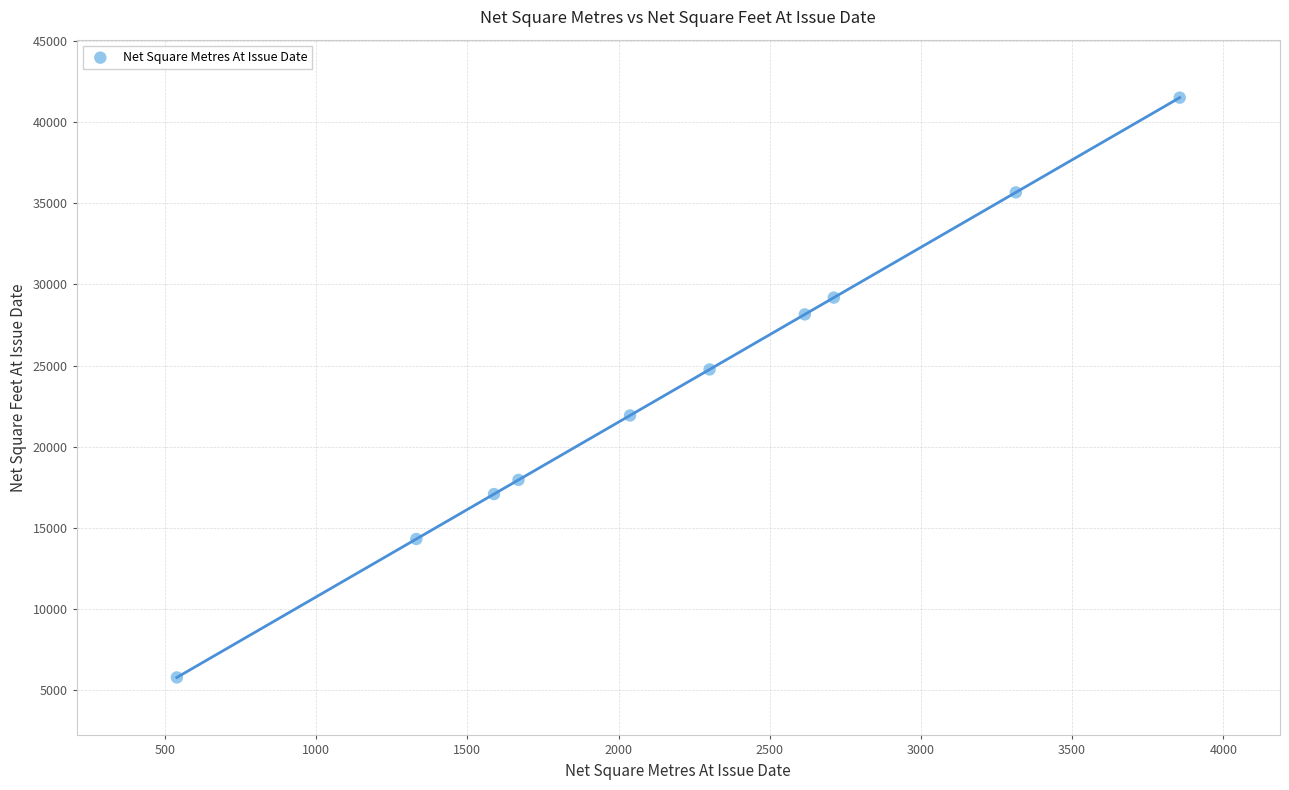

What is the average X value?

2196.4